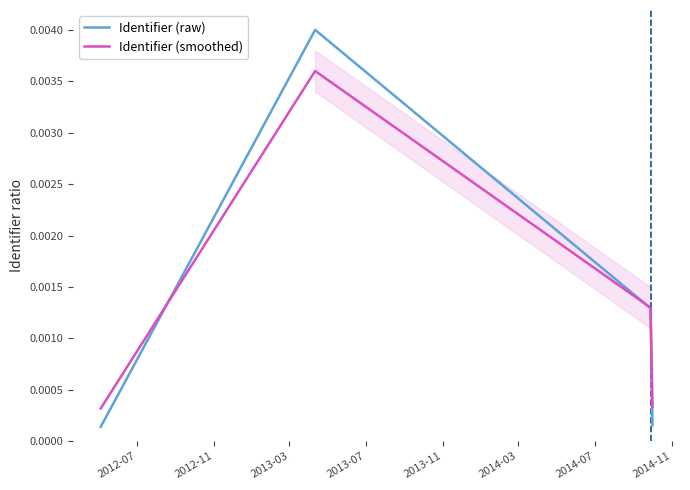

What are all the series names shown in the legend?

Identifier (raw), Identifier (smoothed)